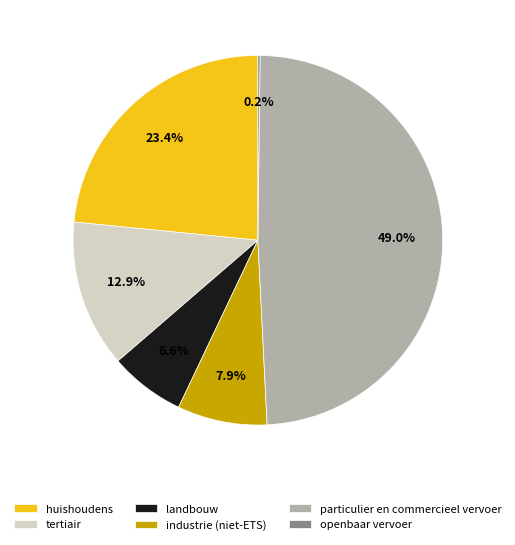

What percentage do tertiair and huishoudens together represent?

36.3%